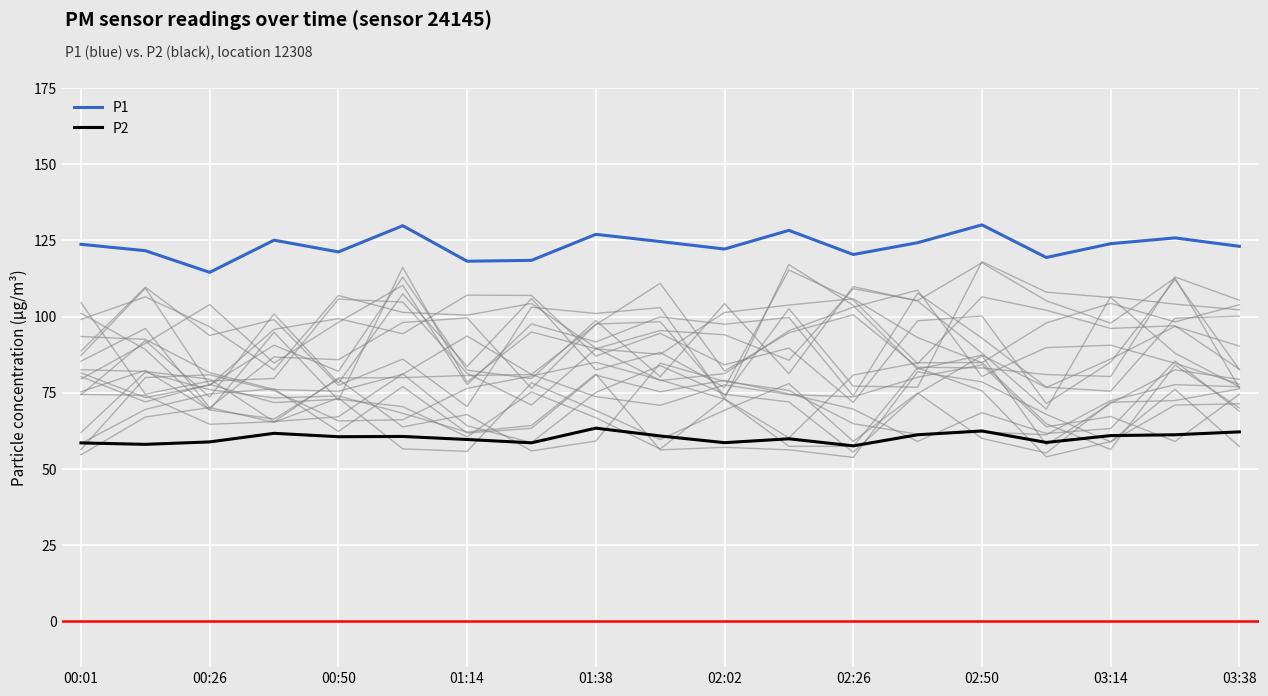

True or false: P1 and P2 intersect in this chart.

False